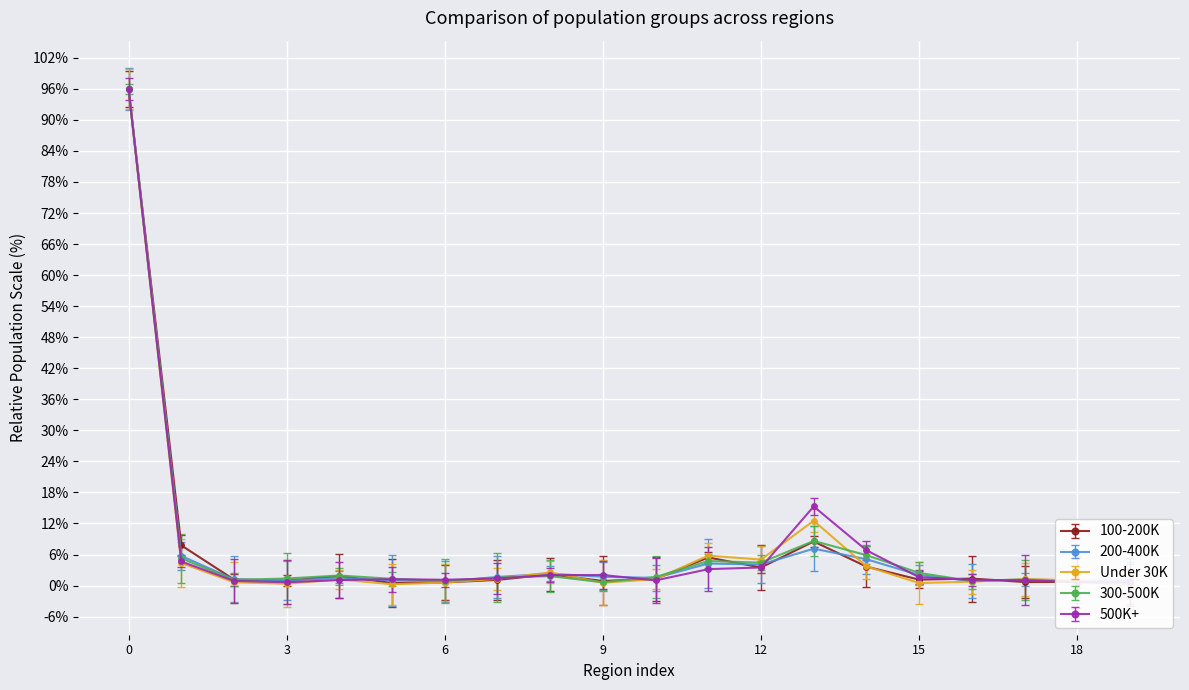

What is the total value across all series at @@?

7.0